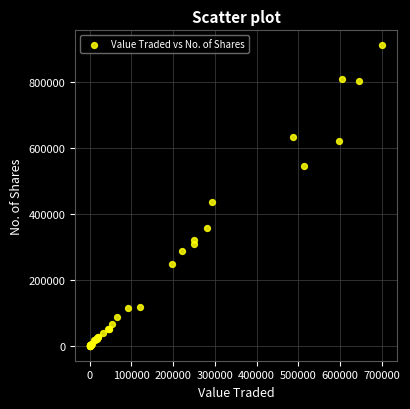

What Y value in the scatter plot is closest to 455424?

436658